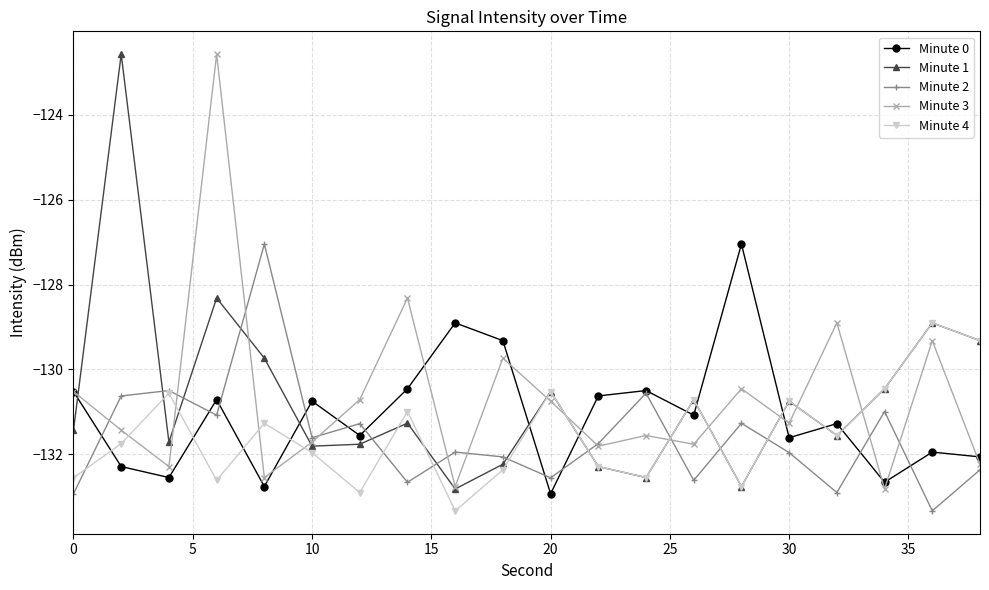

How many series are shown in this chart?

5